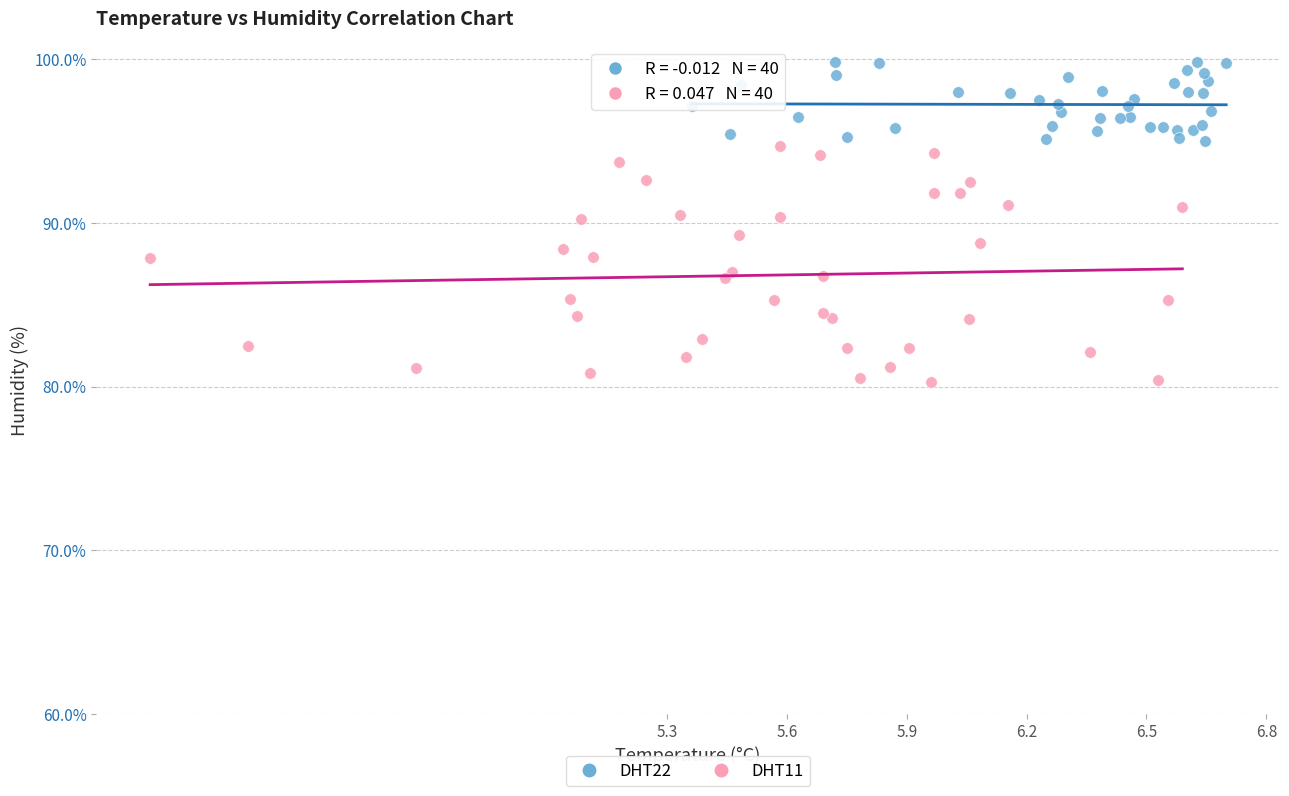

Which series contains the lowest Y value?

DHT11